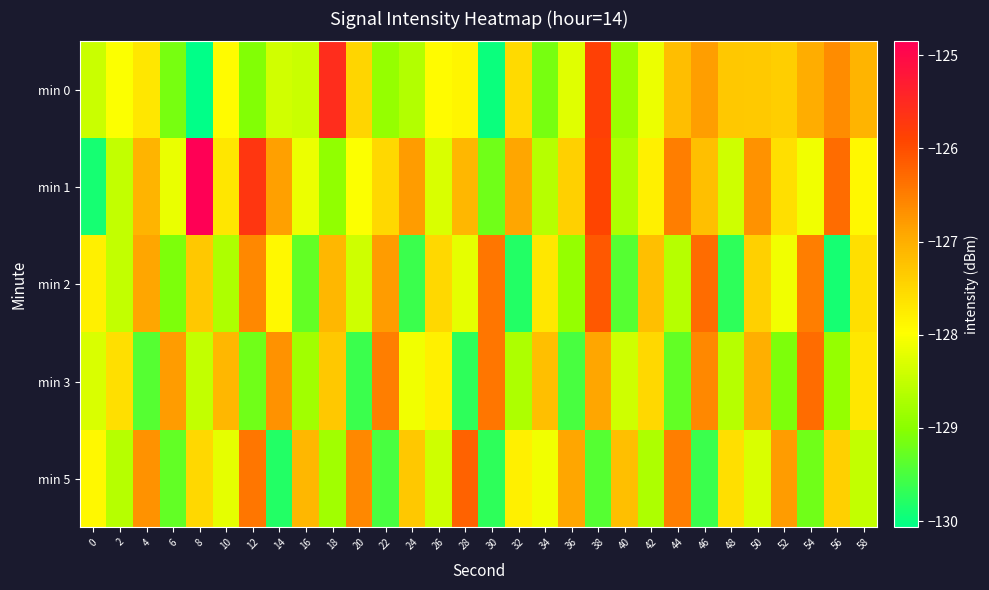

Which series has the largest total across all categories?

min 1